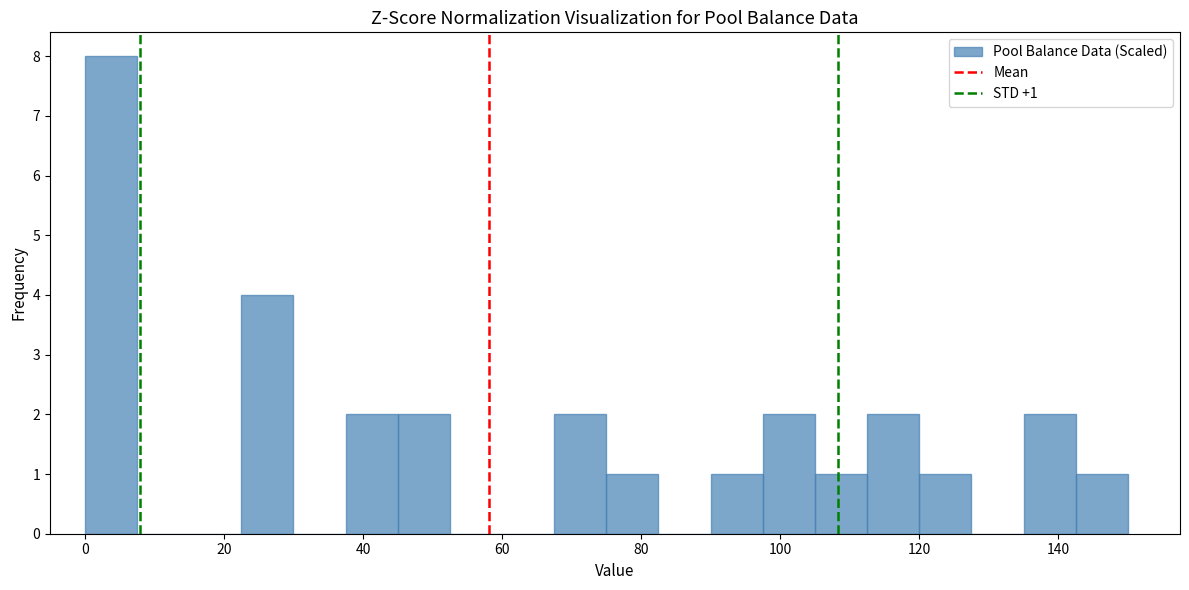

Read against the x-axis, roughly where is the centre of the tallest bar?

4